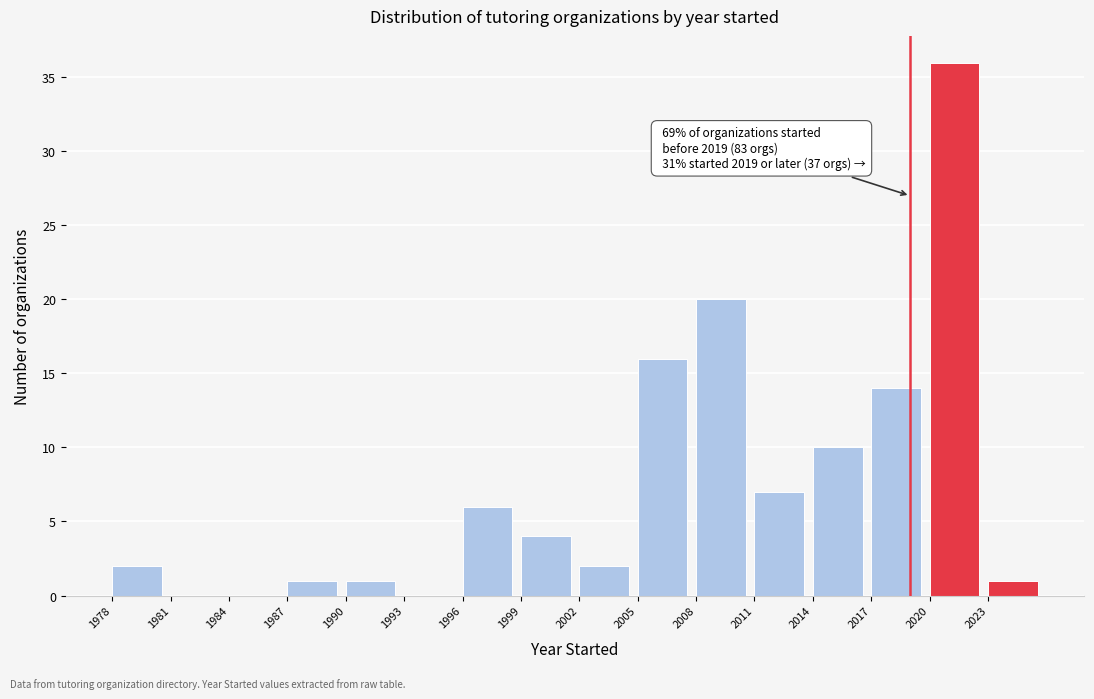

Which range on the x-axis has the tallest bar?

2020 to 2023